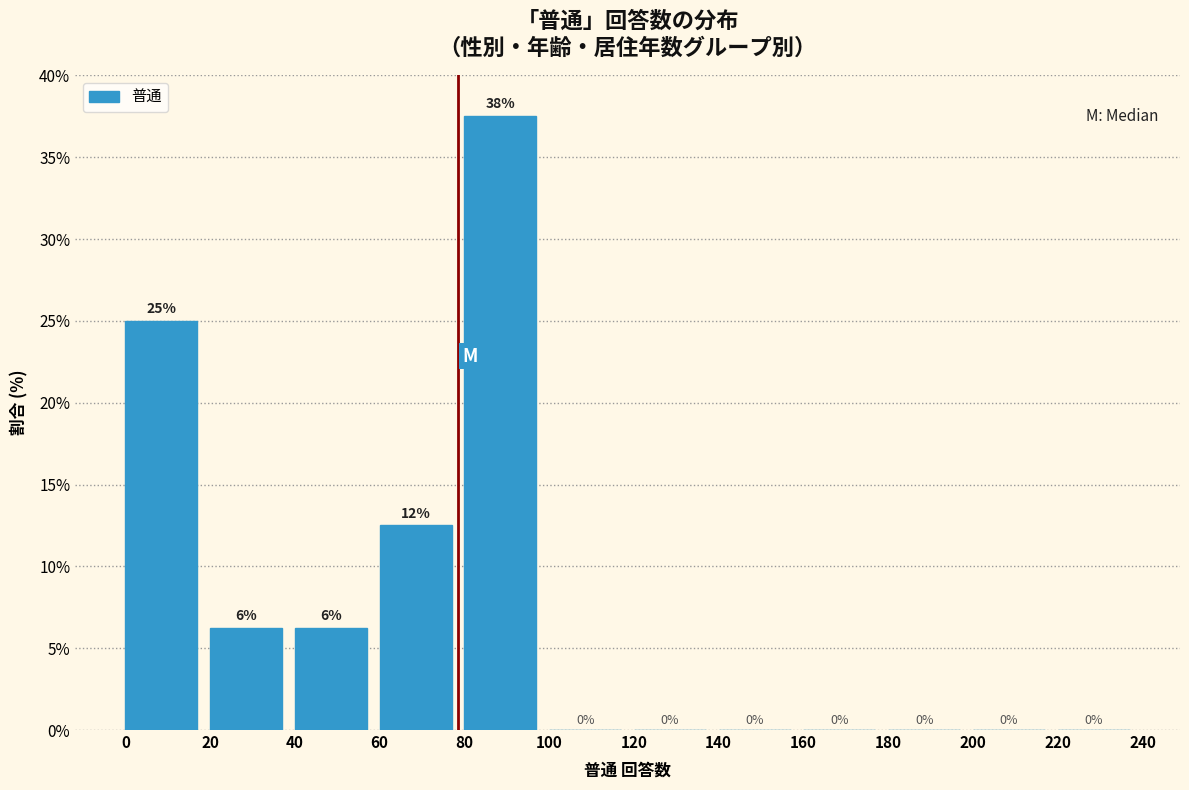

Over which range of the x-axis is the bar tallest?

80 to 100